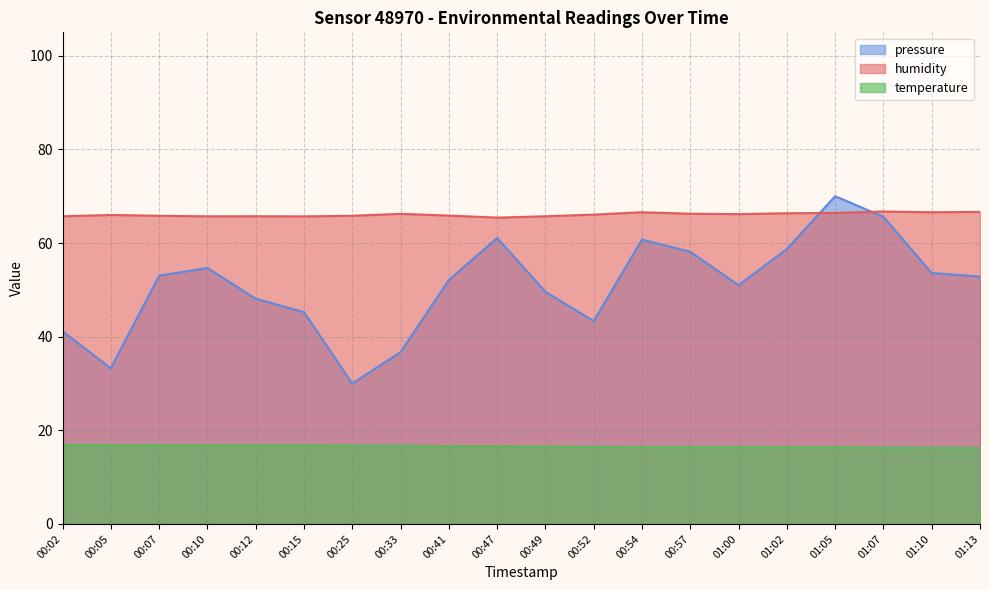

Reading left to right, what are all the values shown in this chart?

temperature: 16.9	16.8	16.8	16.8	16.8	16.8	16.7	16.7	16.6	16.6	16.5	16.4	16.4	16.4	16.4	16.4	16.4	16.3	16.3	16.2
humidity: 65.7	66.0	65.8	65.7	65.7	65.7	65.8	66.2	65.9	65.4	65.7	66.1	66.6	66.3	66.2	66.4	66.4	66.7	66.6	66.7
pressure_norm: 41.1	33.3	53.0	54.7	48.1	45.2	30.0	36.7	52.1	61.1	49.6	43.3	60.7	58.1	51.0	58.7	70.0	65.6	53.6	52.8